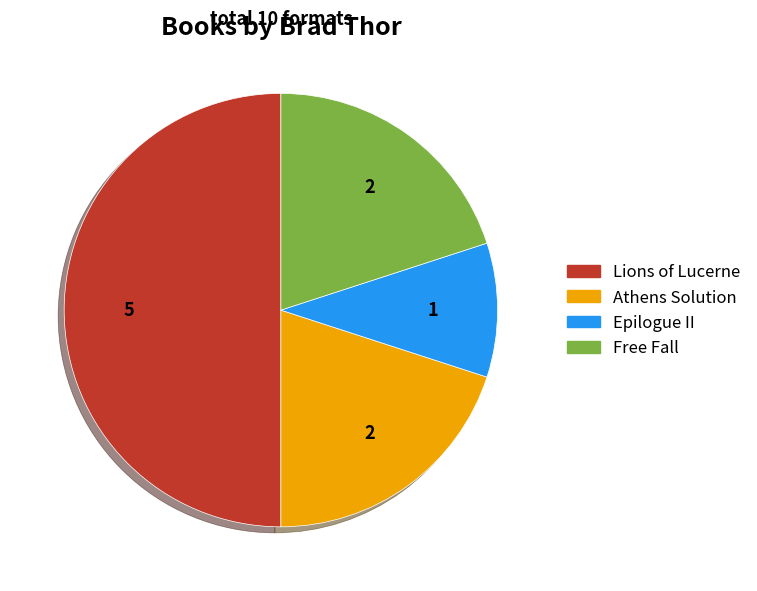

Do Free Fall and Athens Solution together represent more than half of the pie?

No